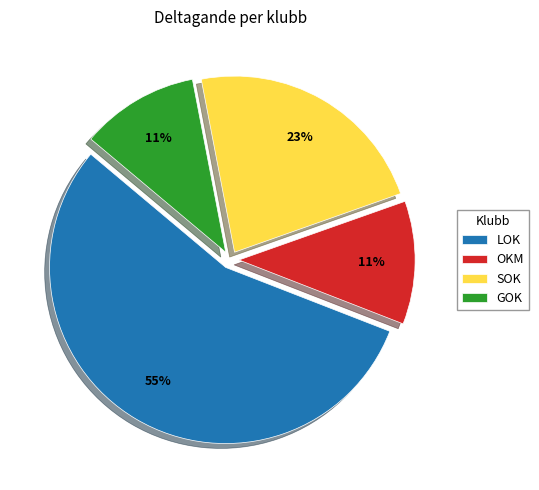

To the nearest percent, what is the average slice percentage?

25%